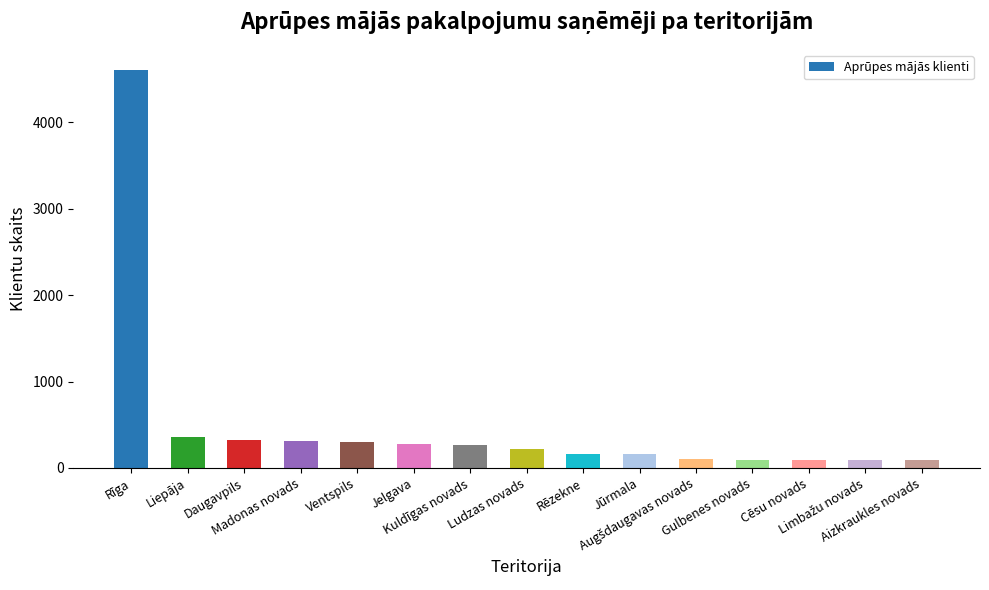

Are the bars grouped side by side (vs. stacked)?

No